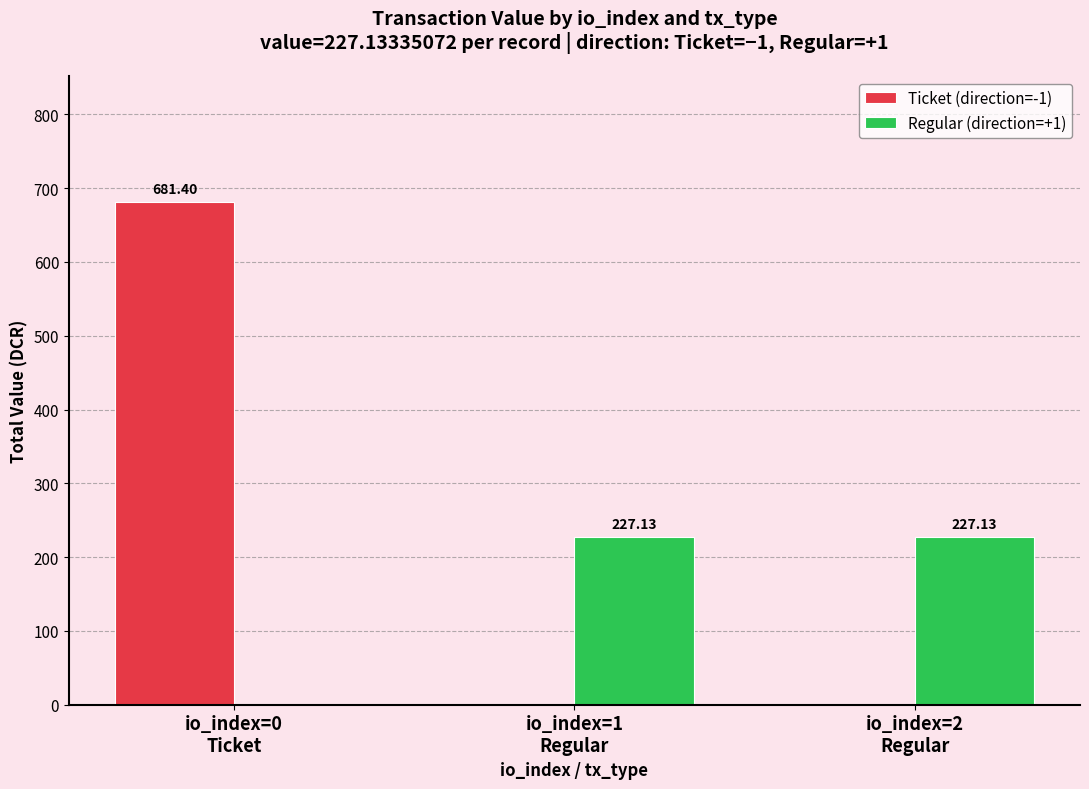

Which category has the lowest value across all series?

io_index=1
Regular